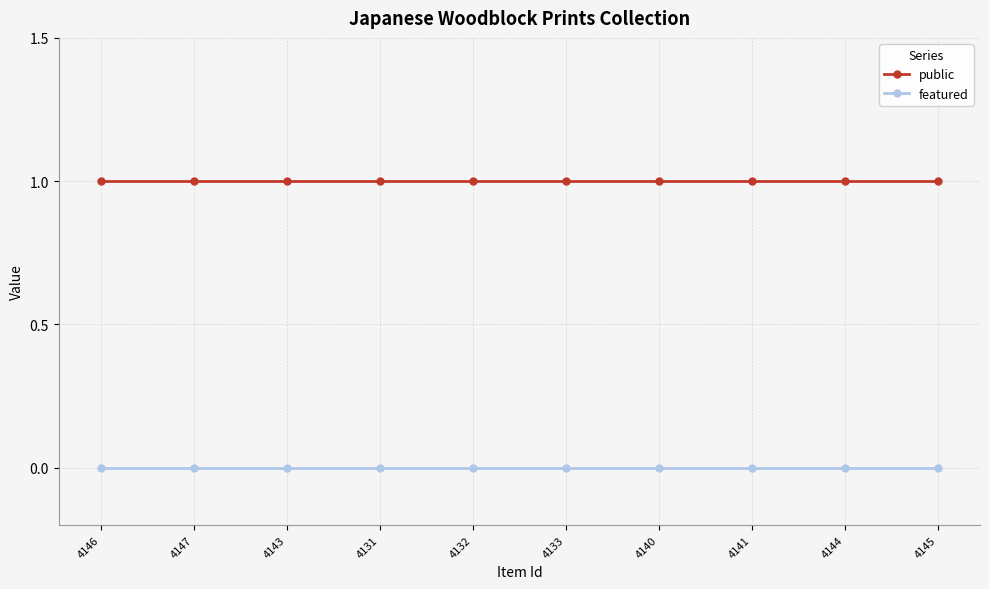

Is the value of featured at 4144 greater than the value of public at 4141?

No